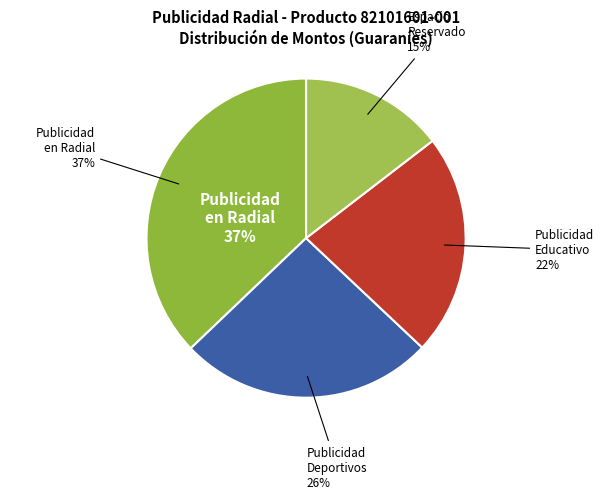

Which slice is the largest?

PUBLICIDAD EN RADIAL